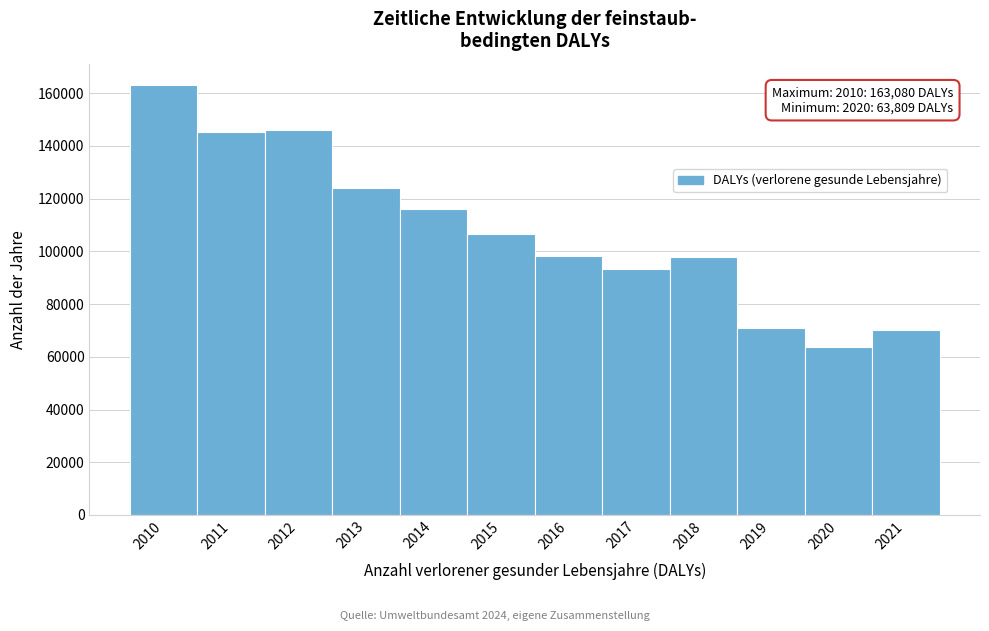

Read the value at 2012.

146061.5